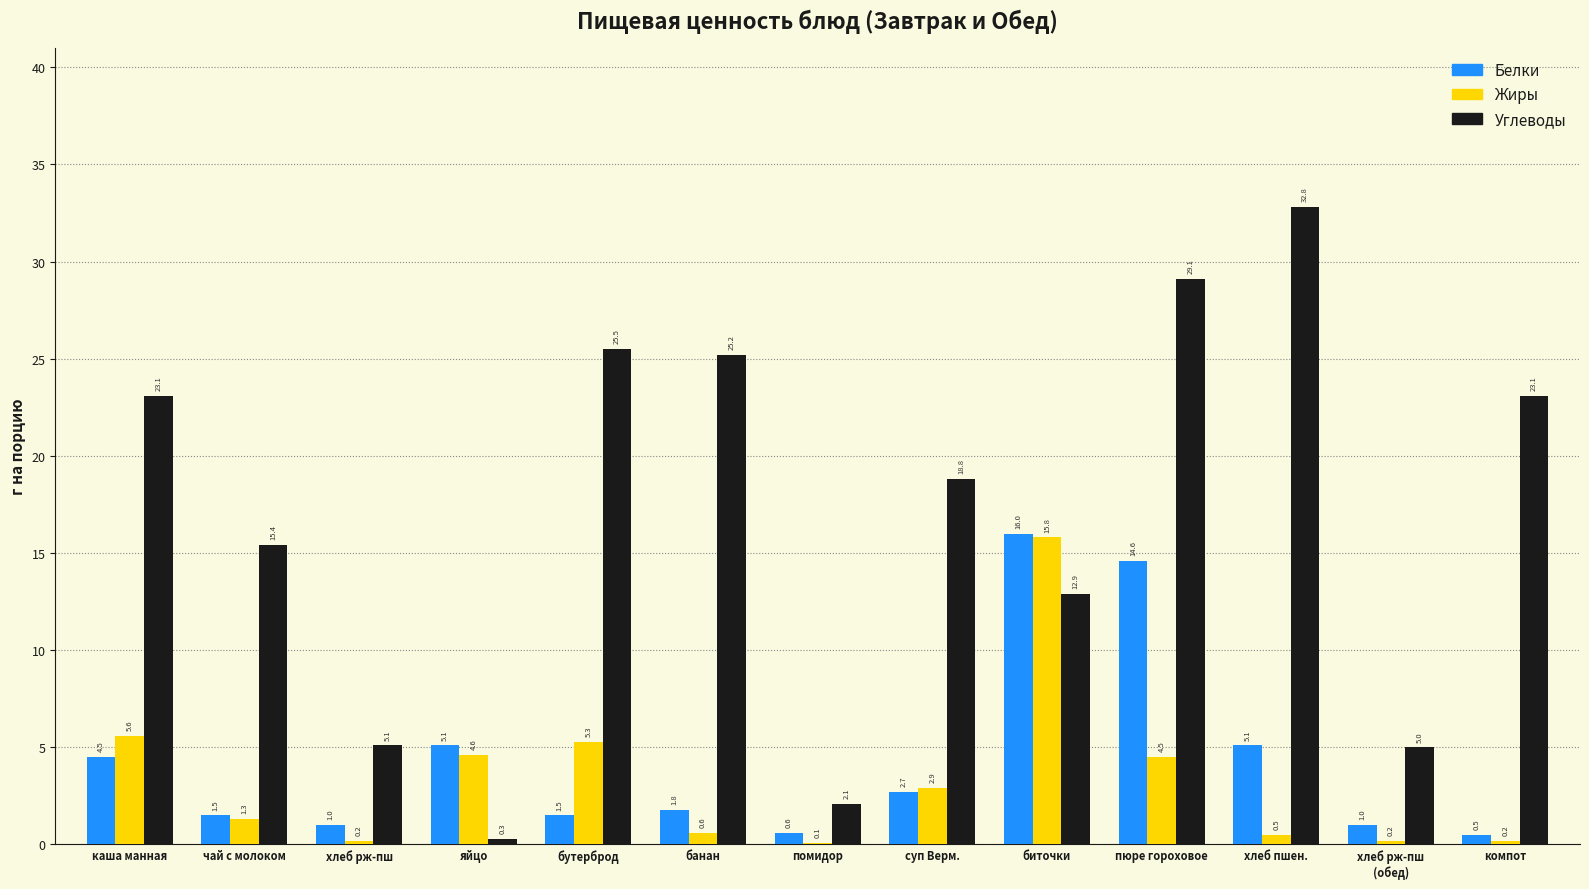

What is the sum of the Жиры values at пюре гороховое and компот?

4.7